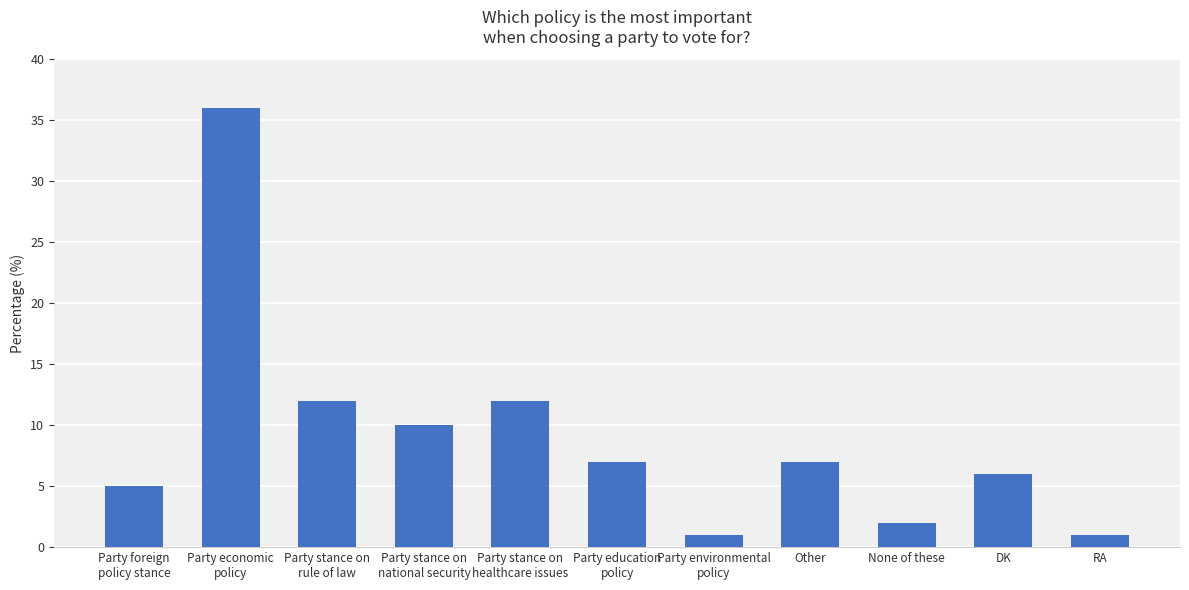

What is the smallest value displayed?

1